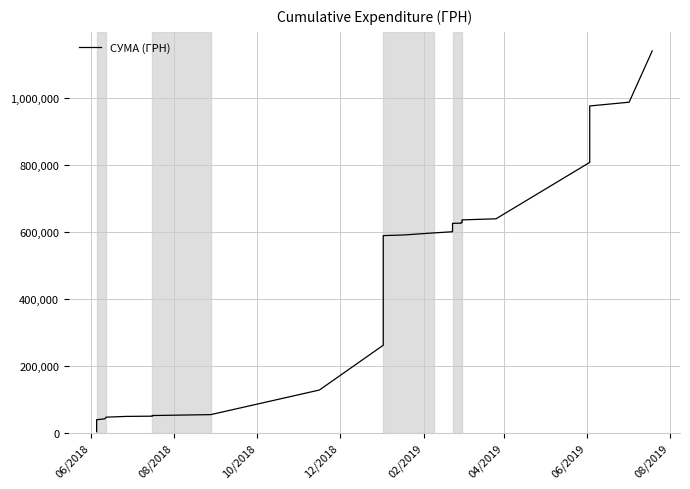

Reading right to left, what are all the values shown in this chart?

1140263.4	986983.3	975740.9	807143.9	638546.9	635339.0	634170.2	633001.4	631832.6	630663.8	629495.0	628326.2	627157.4	625988.6	625522.8	625057.0	621471.0	617885.0	614299.0	610713.0	607127.0	603541.0	599955.0	596369.0	590248.4	588316.4	581453.3	578723.3	260773.9	126943.5	53443.5	50715.0	48795.0	48148.5	45865.7	40868.0	38204.0	30534.0	24534.0	2334.0